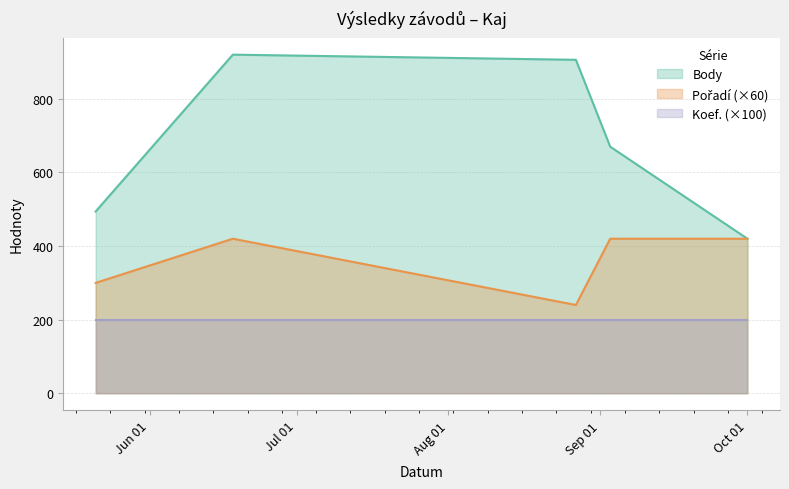

Which series has the widest spread of values?

Body